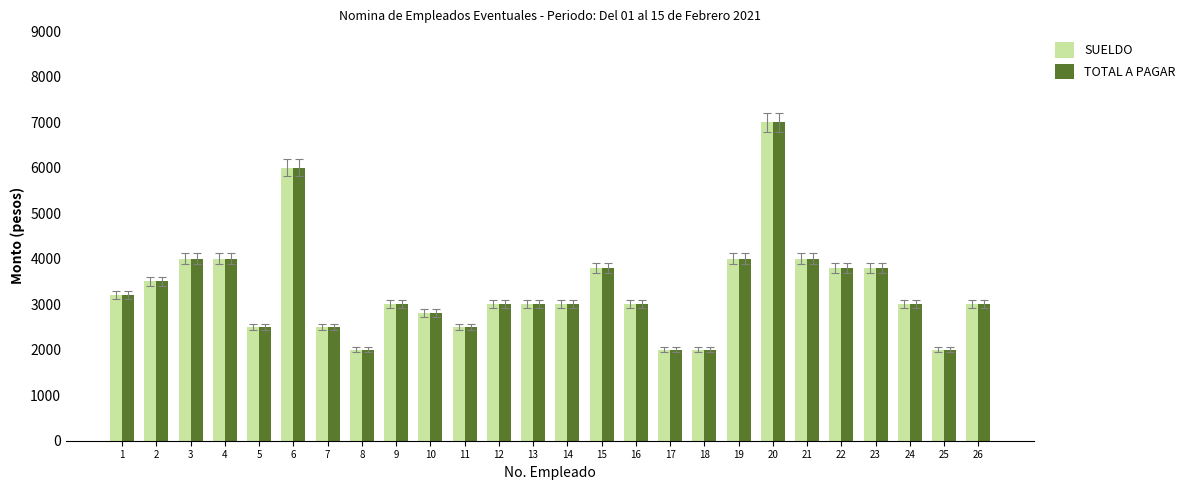

Does the chart contain any negative values?

No